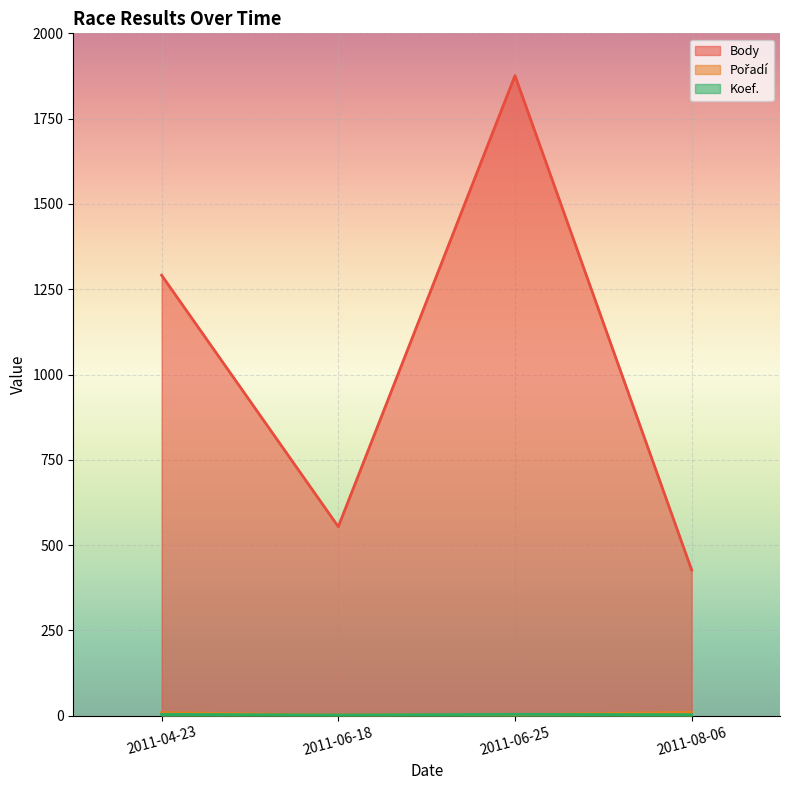

What is the difference between the maximum and minimum values in the Pořadí series?

8